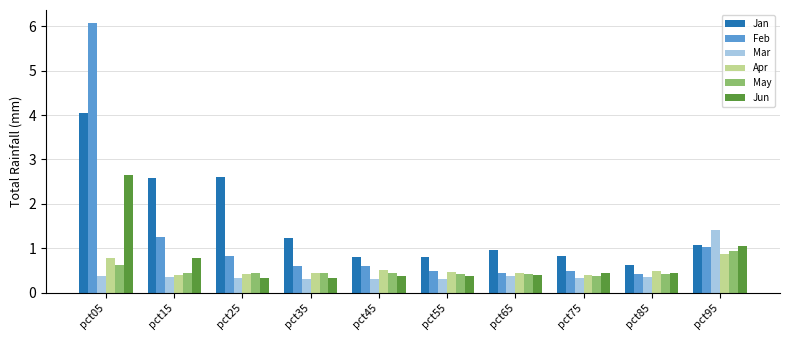

Where does the Jan series first go above 1?

pct05